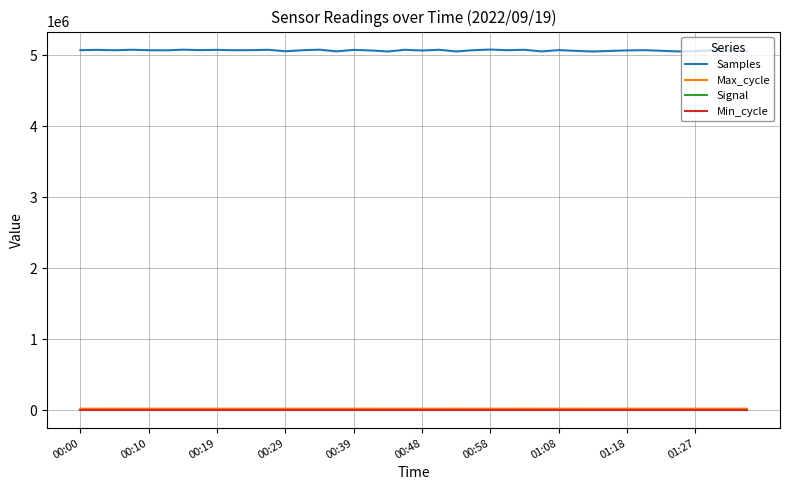

True or false: Min_cycle and Max_cycle intersect in this chart.

False